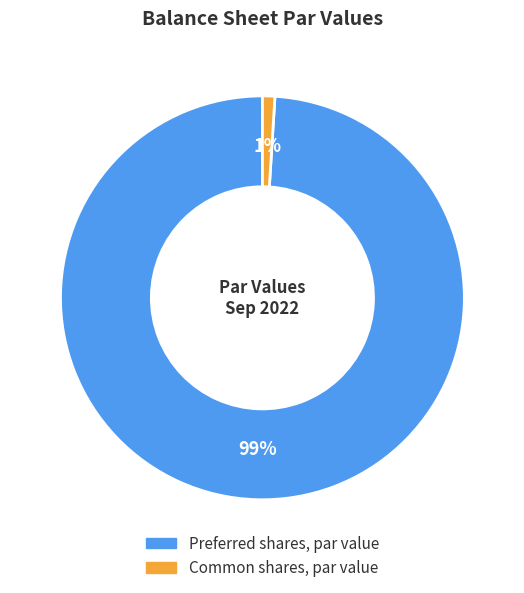

Is there any slice that represents more than half of the pie?

Yes